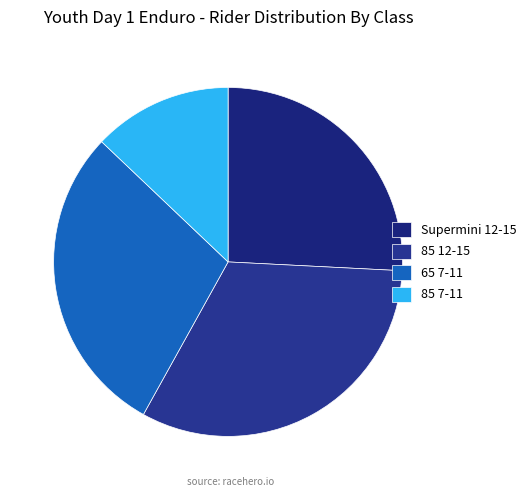

How many segments does this pie chart have?

4